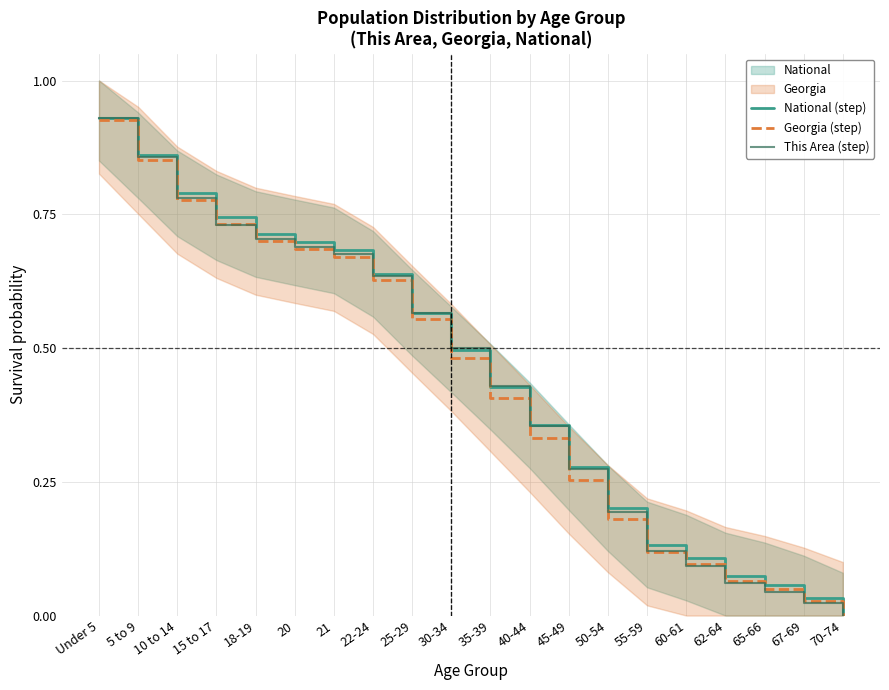

Which has a higher value, 20 or 10 to 14?

10 to 14